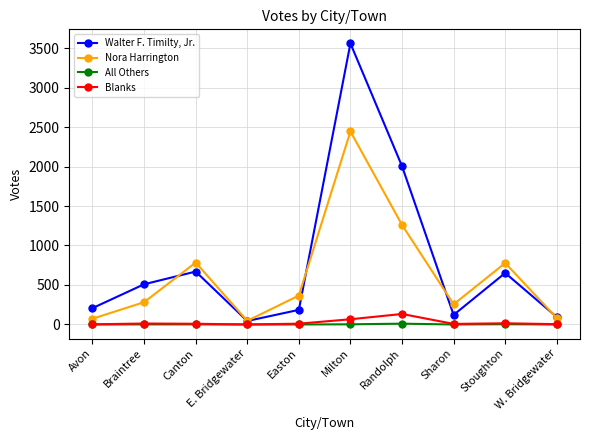

True or false: Walter F. Timilty, Jr. and All Others intersect in this chart.

False